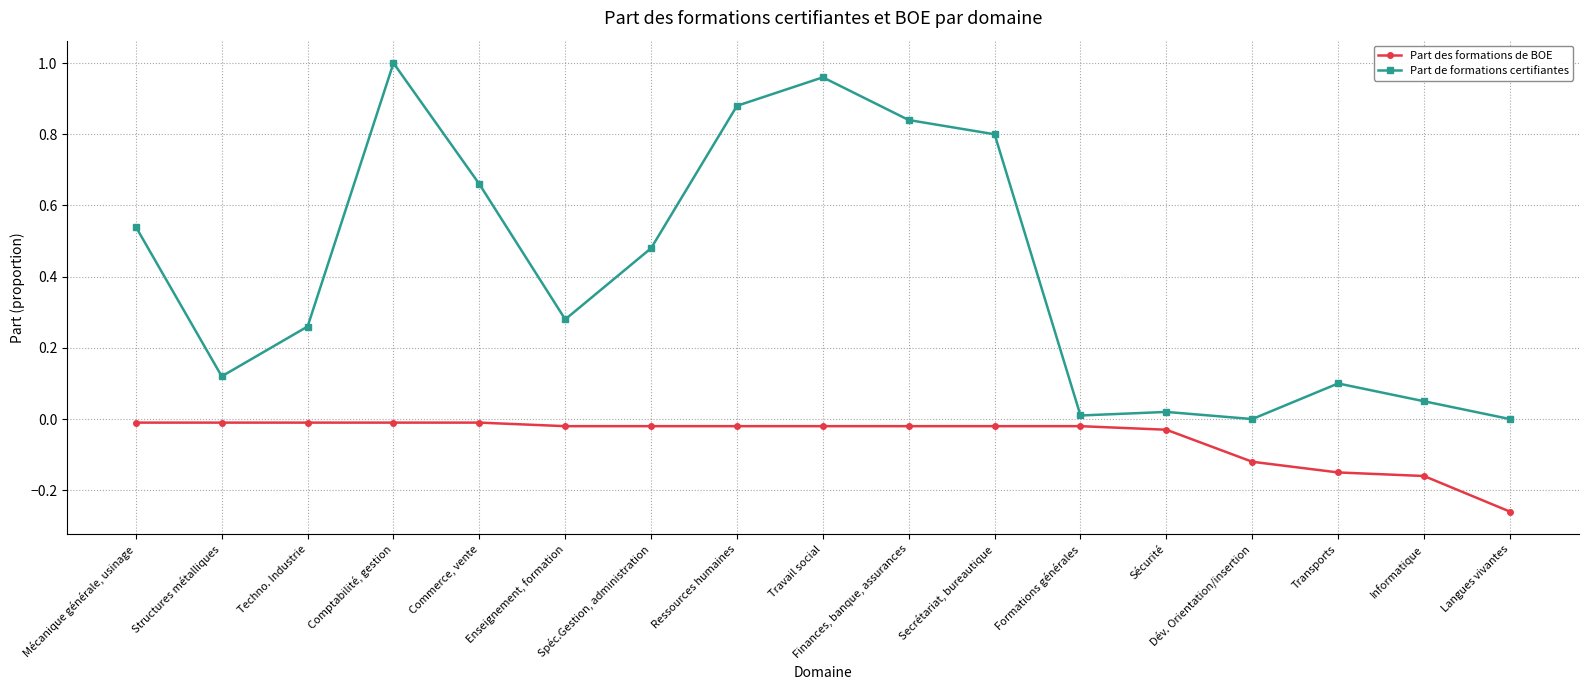

Rank the series by their average value, from highest to lowest.

Part de formations certifiantes, Part des formations de BOE